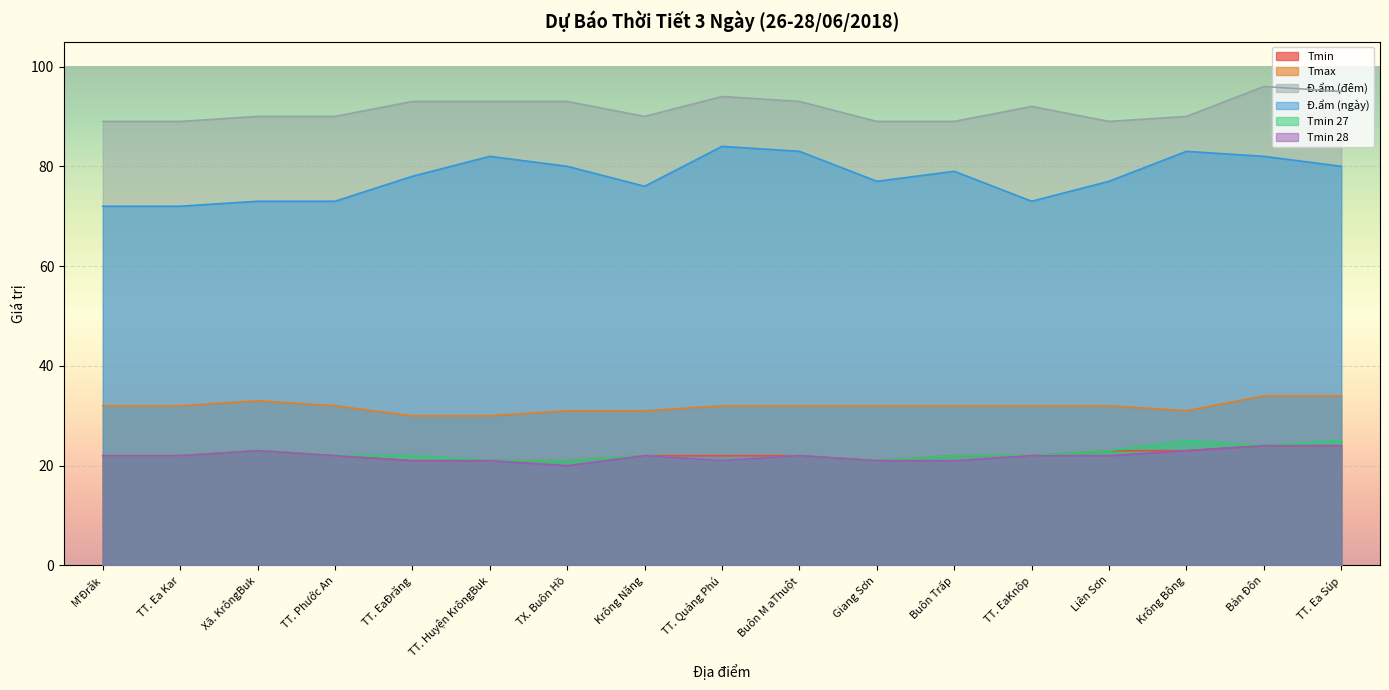

Read the Đ.ẩm (đêm) value at TT. Phước An.

90